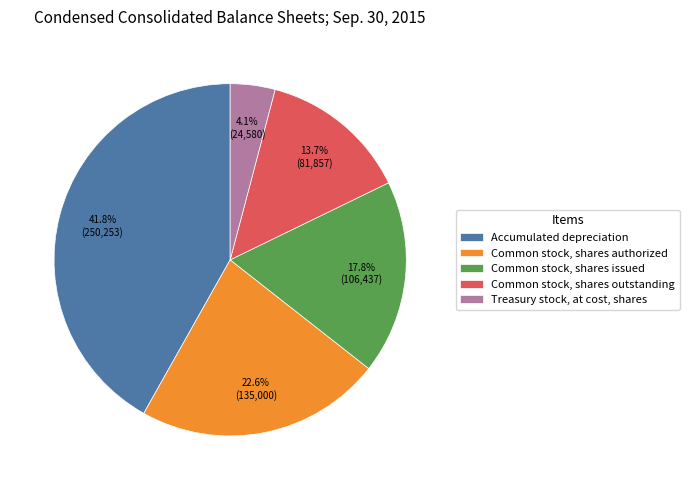

What is the ratio of the value at Common stock, shares outstanding to the value at Common stock, shares issued?

0.8